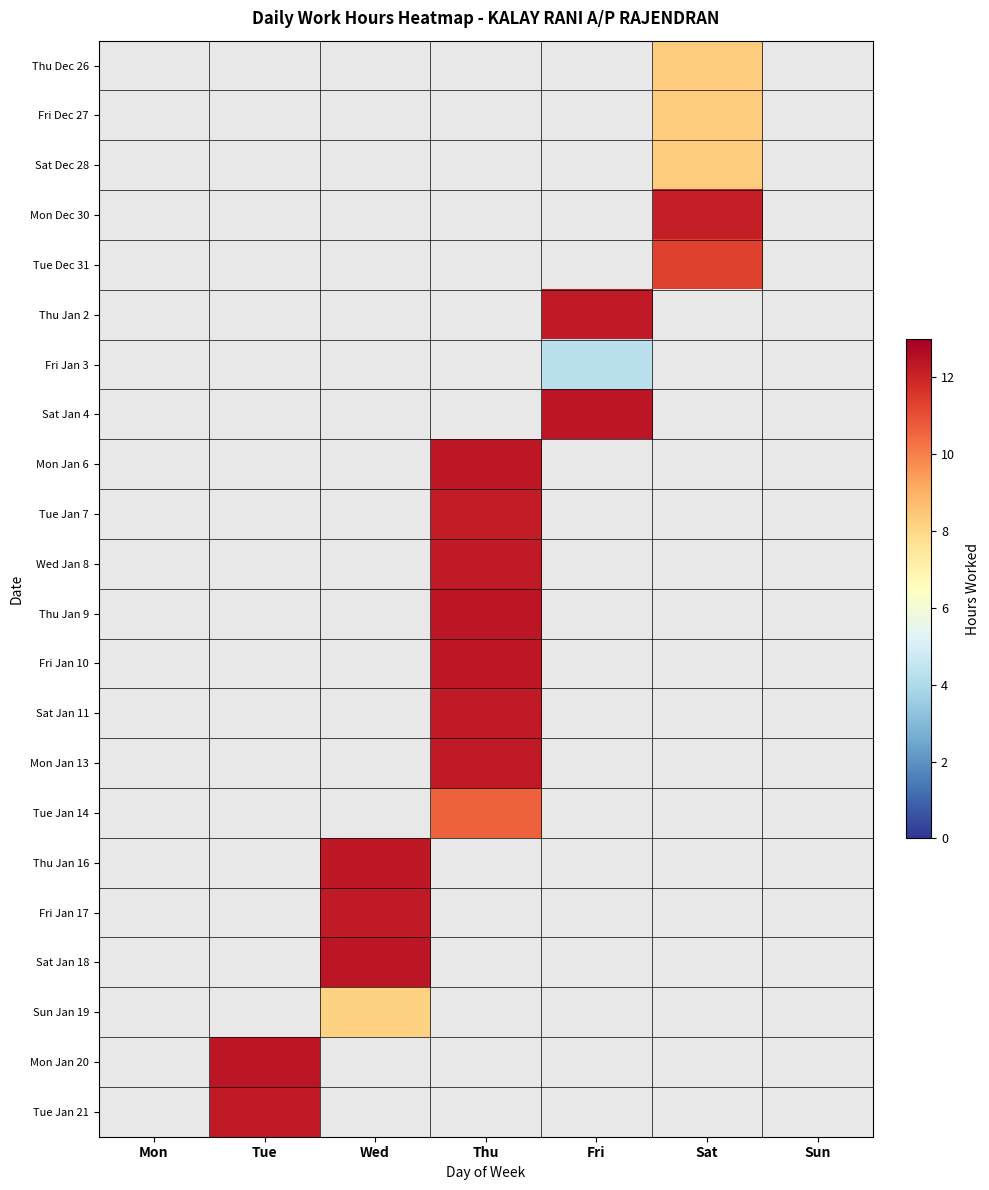

The Wed Jan 8 series shows 7.0 at Thu. True or false?

False